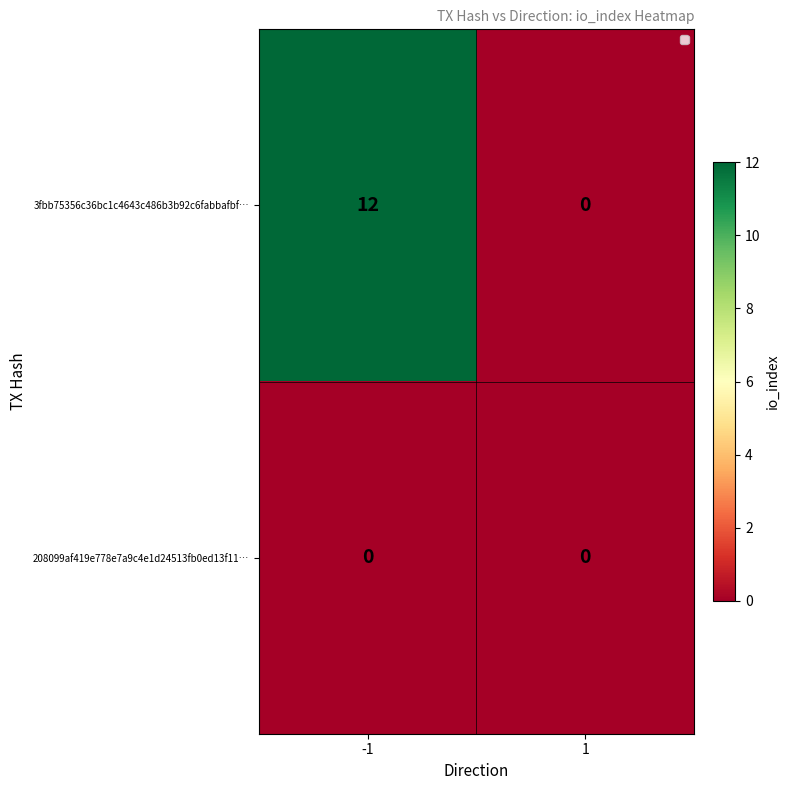

The value of 208099af419e778e7a9c4e1d24513fb0ed13f11… at 1 is 0. True or false?

True